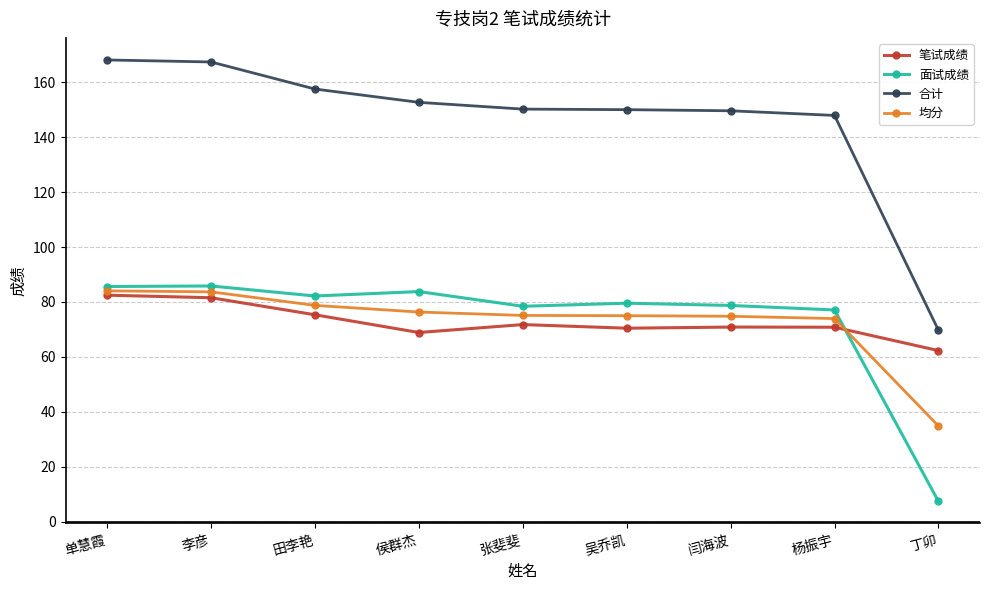

At which label does 合计 reach its minimum?

丁卯